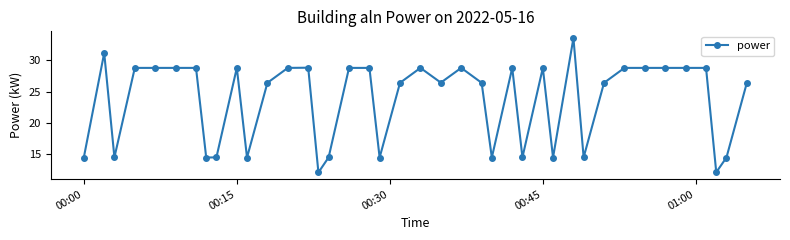

Does the chart display data point markers on the line(s)?

Yes